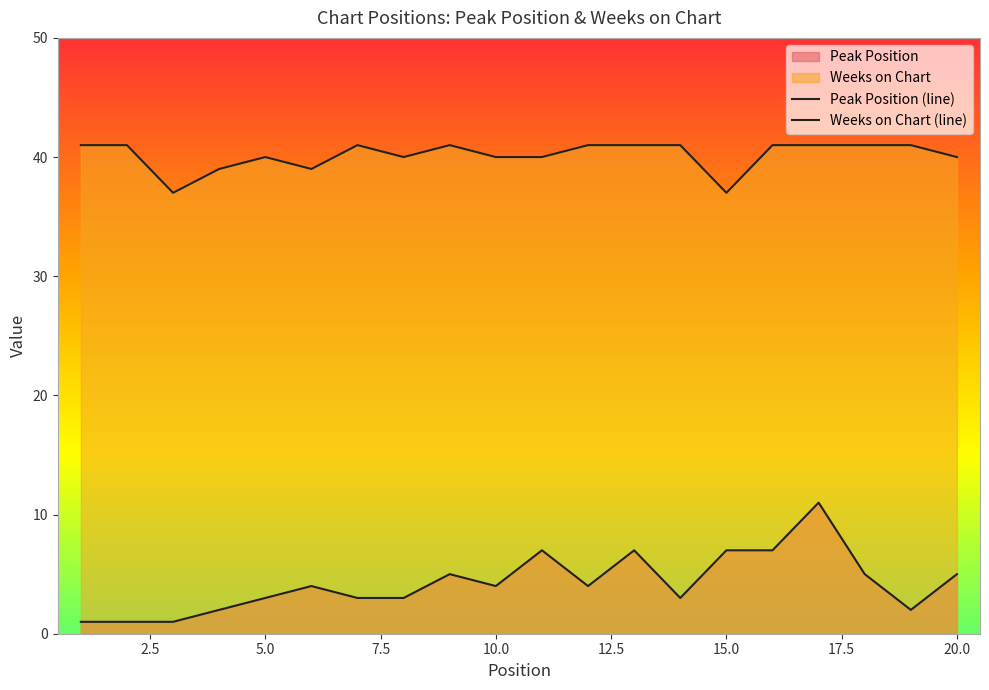

How many lines are shown in the chart?

2